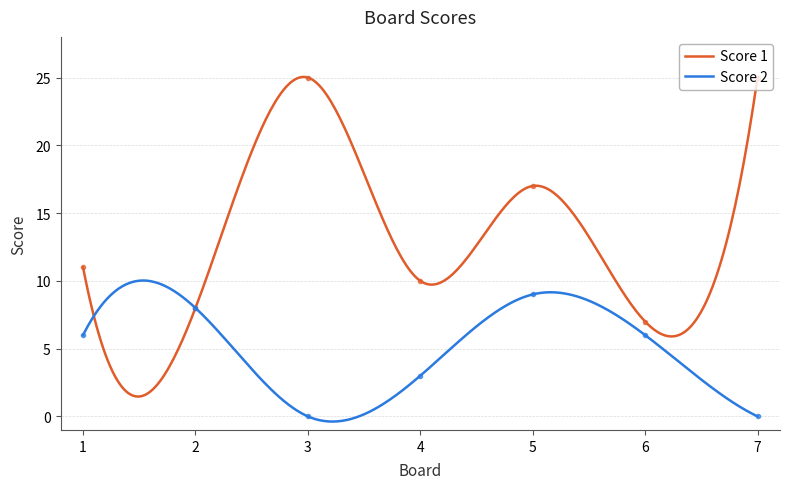

Reading left to right, list all the values displayed in this chart.

Score 1: 1=11	2=8	3=25	4=10	5=17	6=7	7=25
Score 2: 1=6	2=8	3=0	4=3	5=9	6=6	7=0